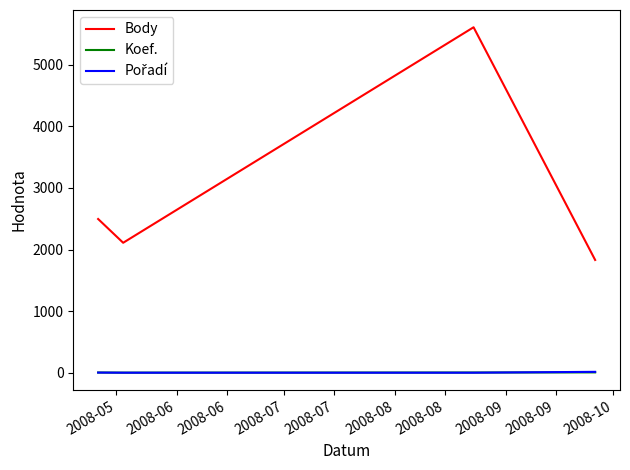

What is the maximum value shown in the chart?

5608